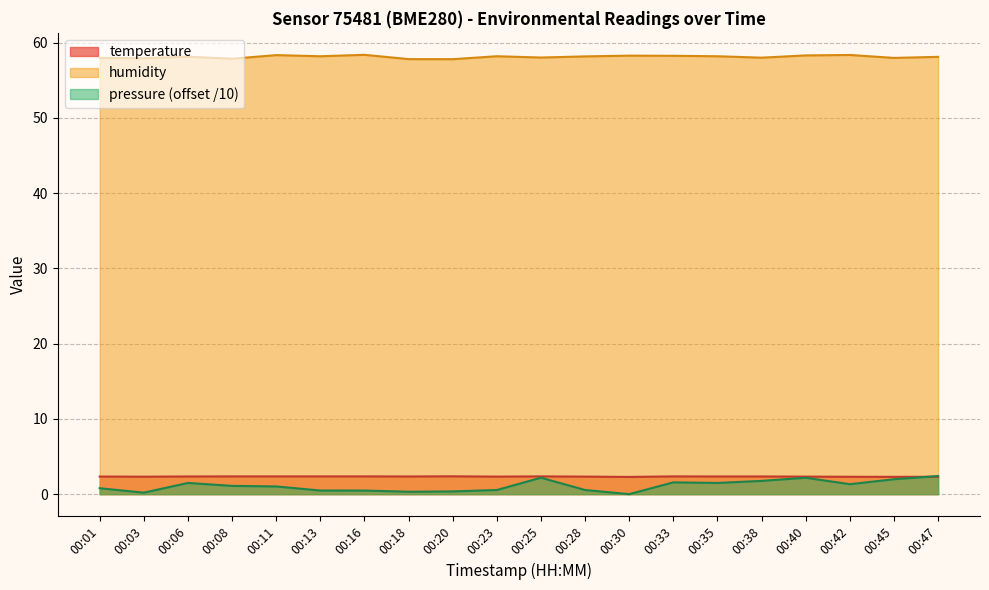

Which series has the largest range (max minus min)?

pressure (offset /10)